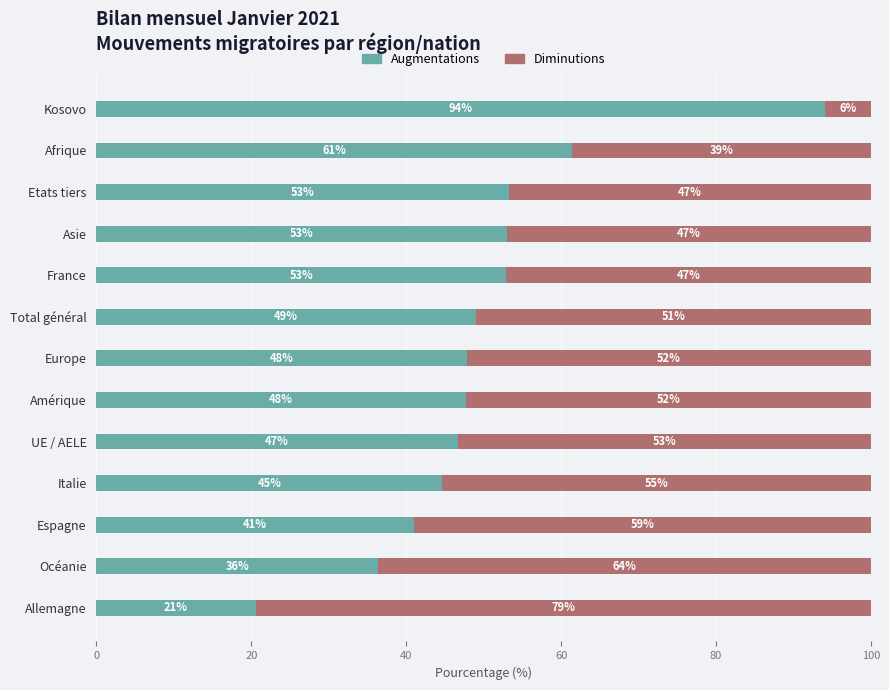

True or false: Augmentations has a value of 47.9 at Europe.

True